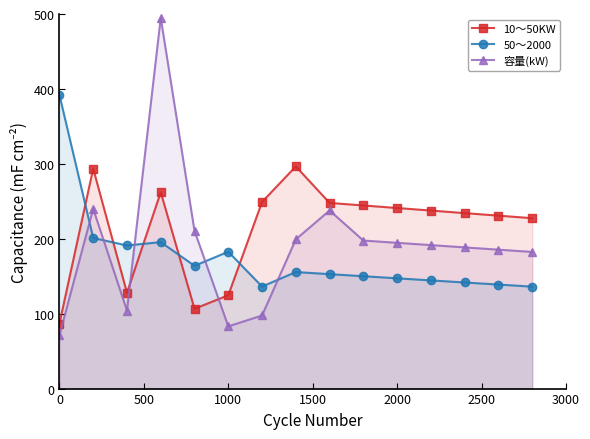

How many lines are shown in the chart?

3